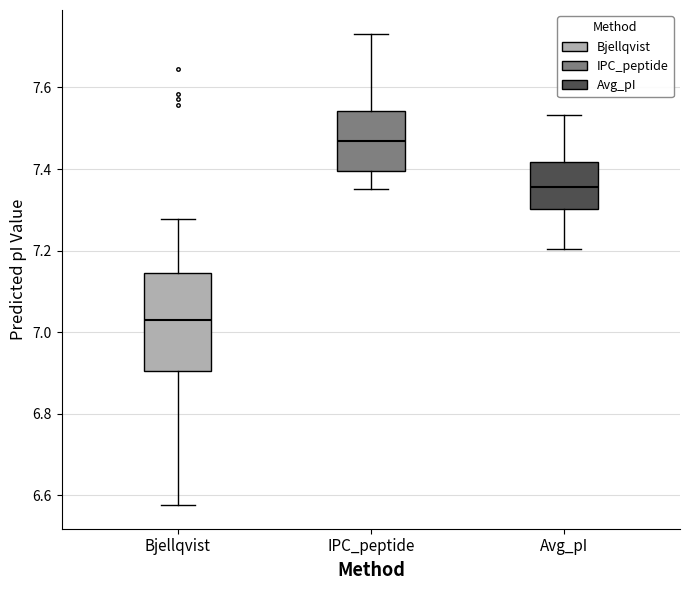

Which box has the highest median line?

IPC_peptide